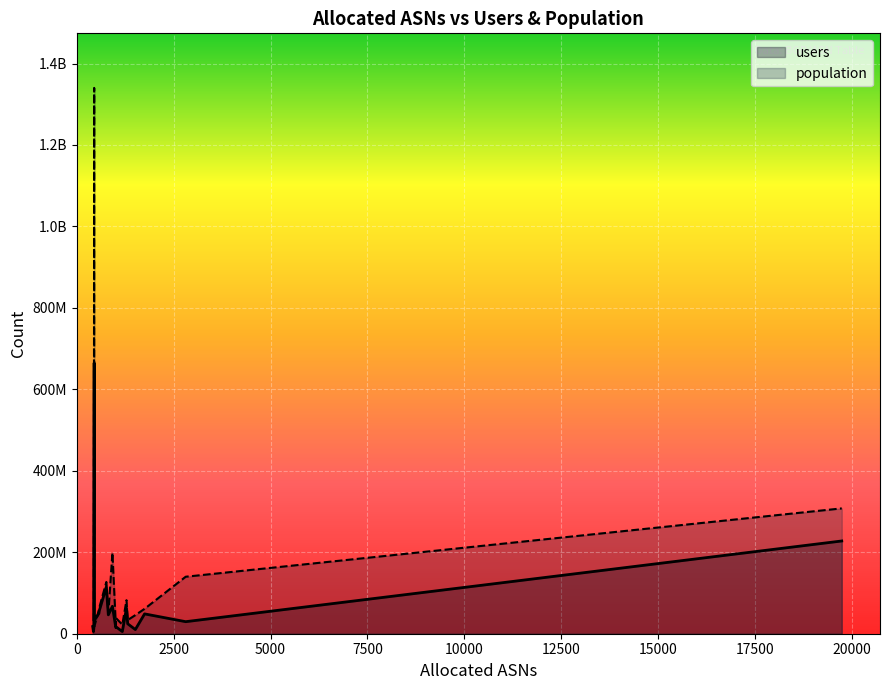

True or false: users has more than 2 interior local peaks.

True